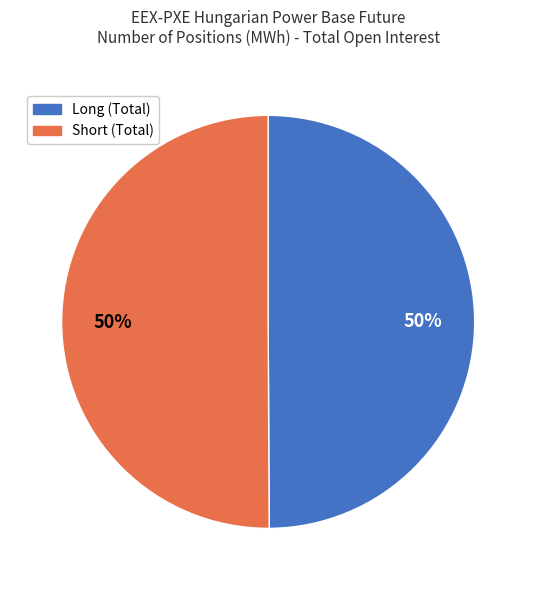

Approximately how many times larger is the value at Long (Total) compared to Short (Total)?

1.0